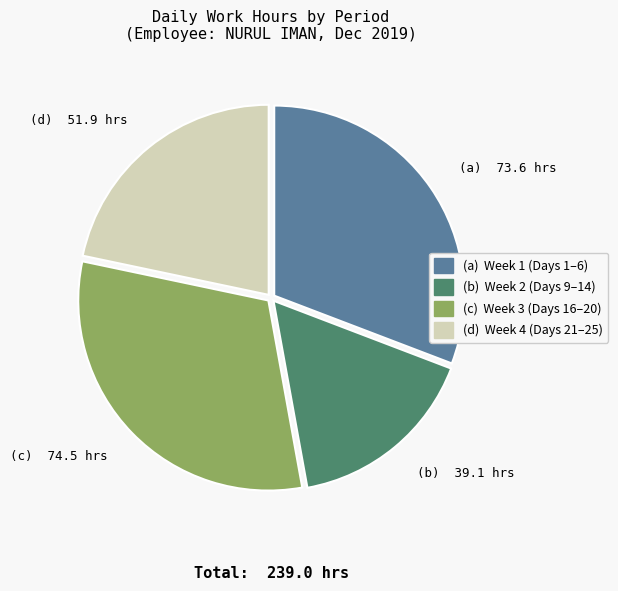

What is the ratio of the value at (a) Week 1 (Days 1–6) to the value at (c) Week 3 (Days 16–20)?

1.0